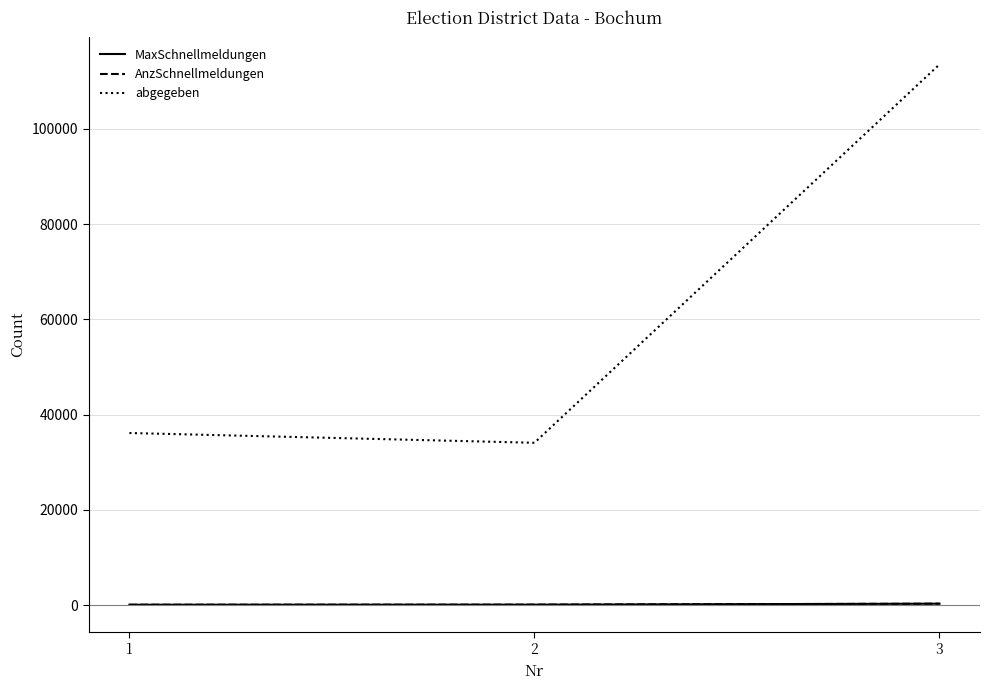

How many lines are shown in the chart?

3